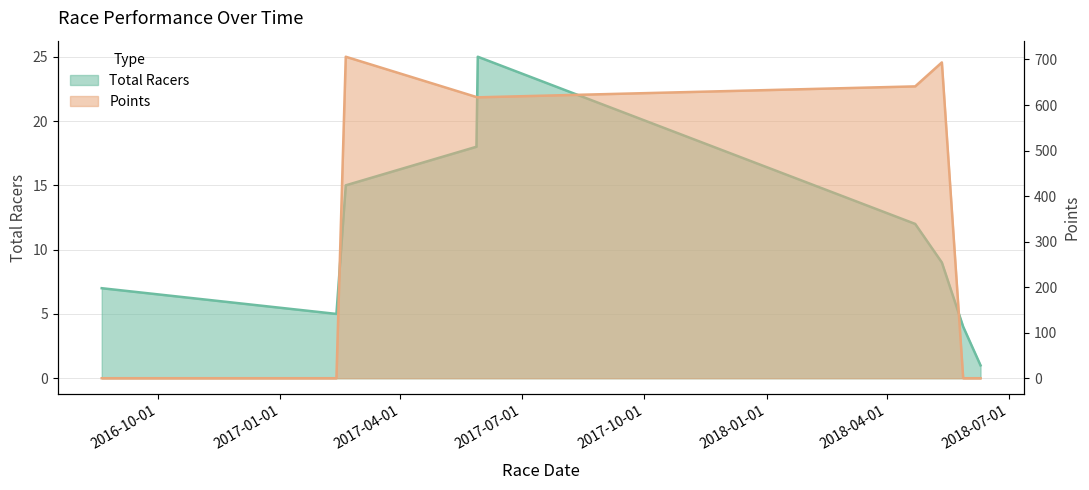

The value of Total Racers at 2018-05-12 is 9.0. True or false?

True